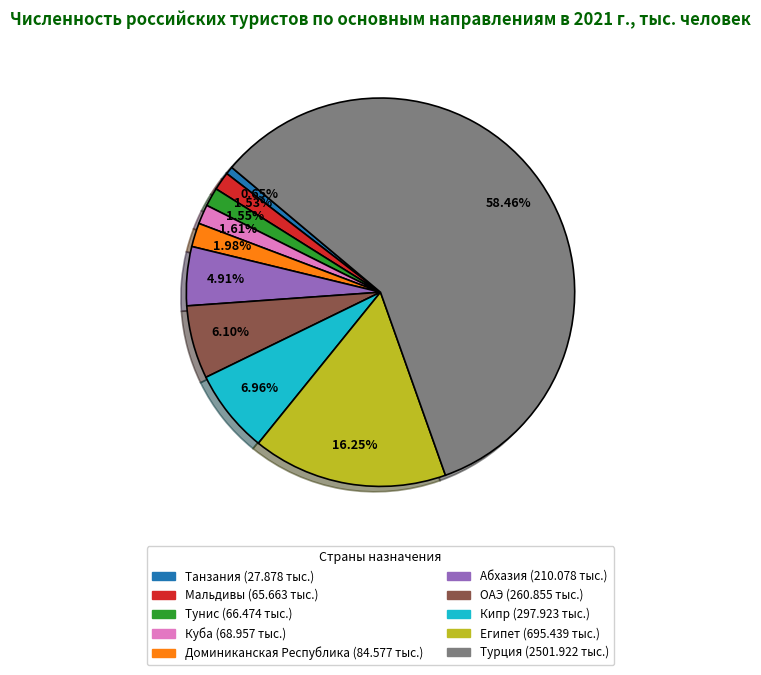

Combined, do ОАЭ and Египет account for over 50%?

No